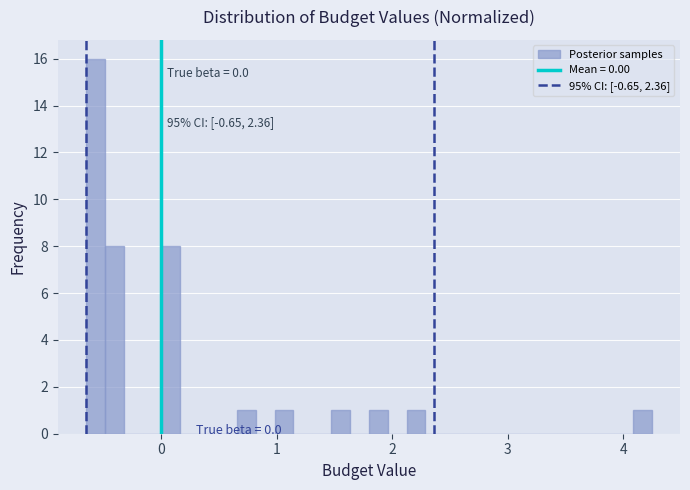

Read against the x-axis, roughly where is the centre of the tallest bar?

-0.6